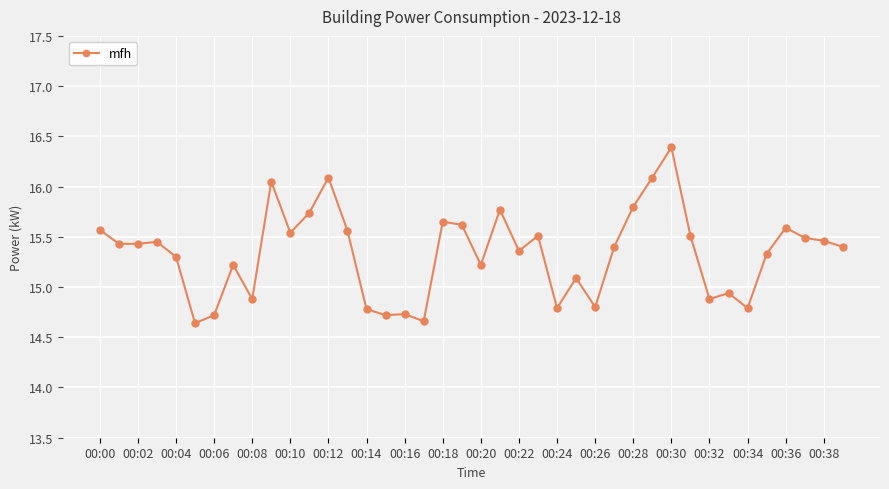

What is the sum of all values?

613.4